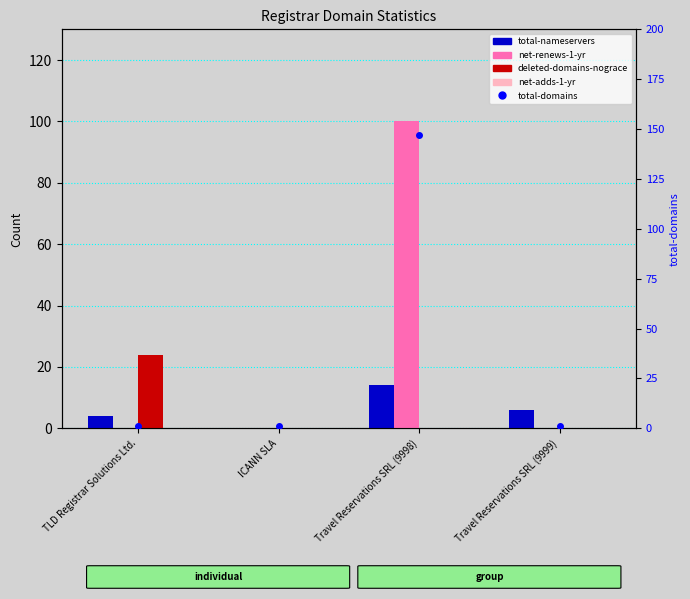

What is the label of the 4th bar from the right?

TLD Registrar Solutions Ltd.